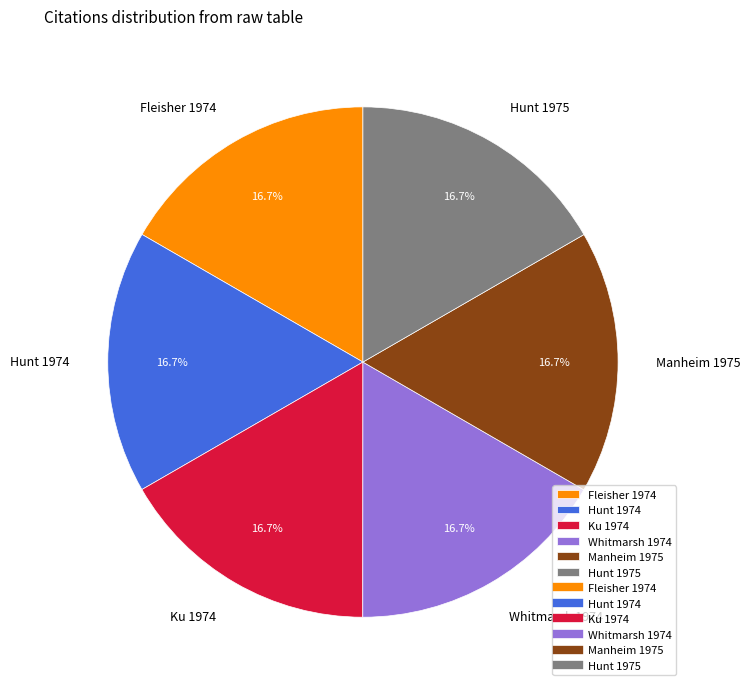

True or false: Fleisher 1974 accounts for 17% of the total.

True